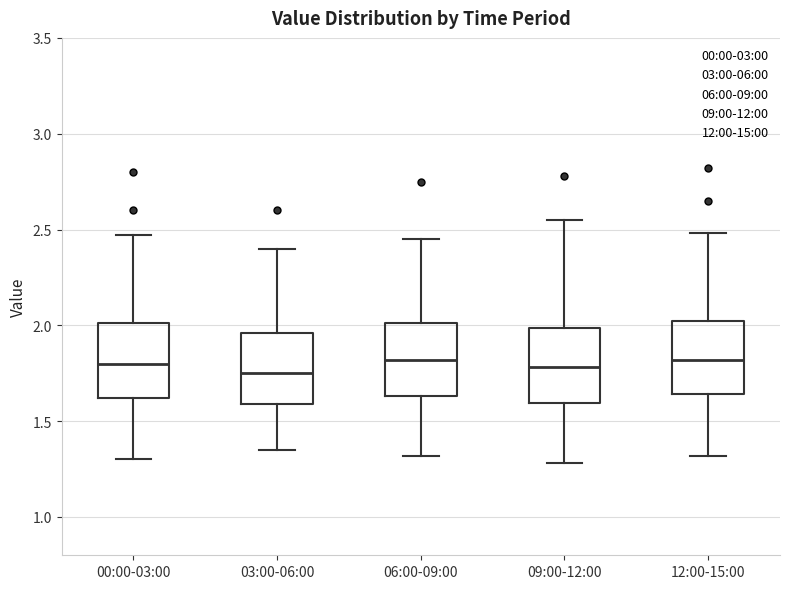

Reading left to right, read every box against the y-axis: the position of its median line, the range the box covers, and the ends of its whiskers. The values are not printed on the chart, so give them approximately, as read against the axis.

00:00-03:00: median 1.80, box 1.60 to 2.00, whiskers 1.30 to 2.45
03:00-06:00: median 1.75, box 1.60 to 1.95, whiskers 1.35 to 2.40
06:00-09:00: median 1.80, box 1.65 to 2.00, whiskers 1.30 to 2.45
09:00-12:00: median 1.80, box 1.60 to 2.00, whiskers 1.30 to 2.55
12:00-15:00: median 1.80, box 1.65 to 2.00, whiskers 1.30 to 2.50